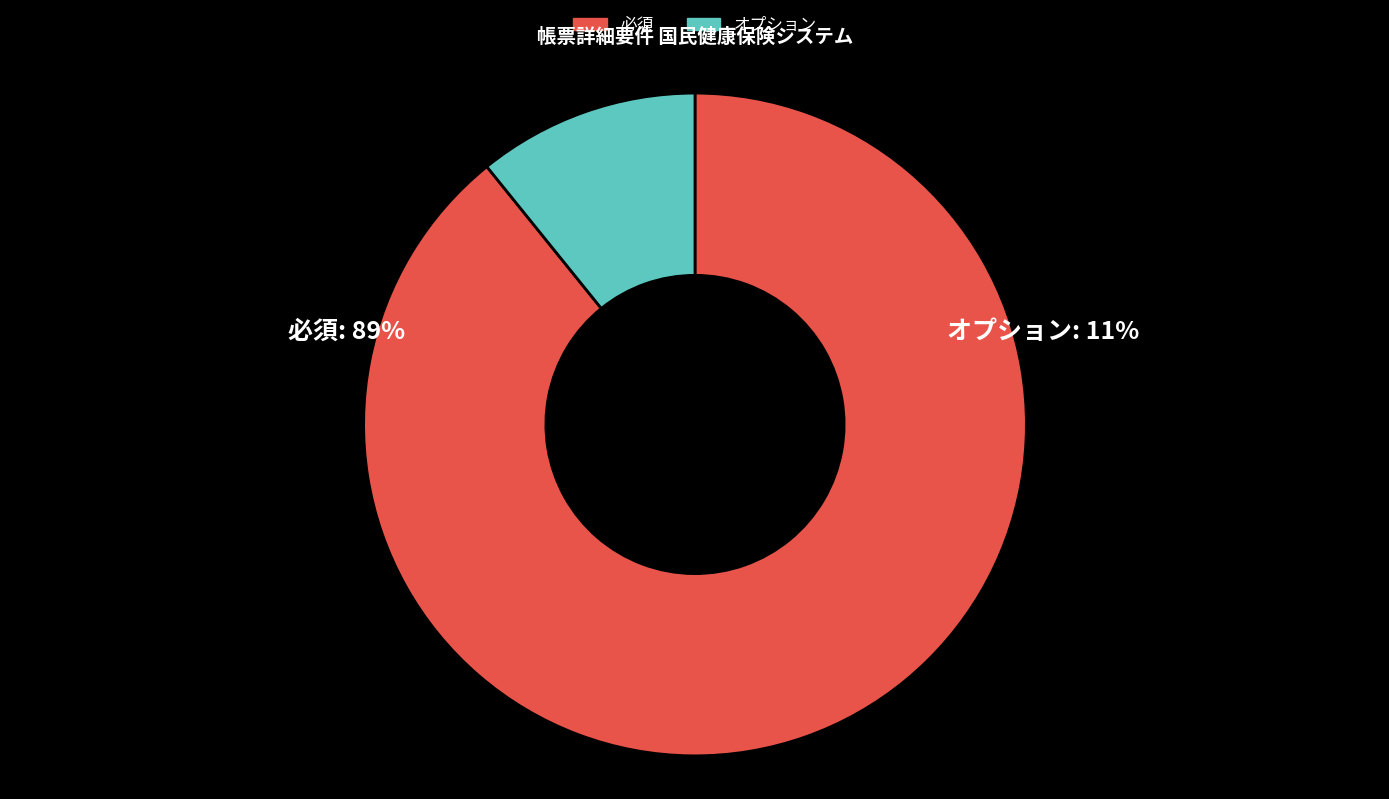

What portion of the pie excludes 必須?

10.8%